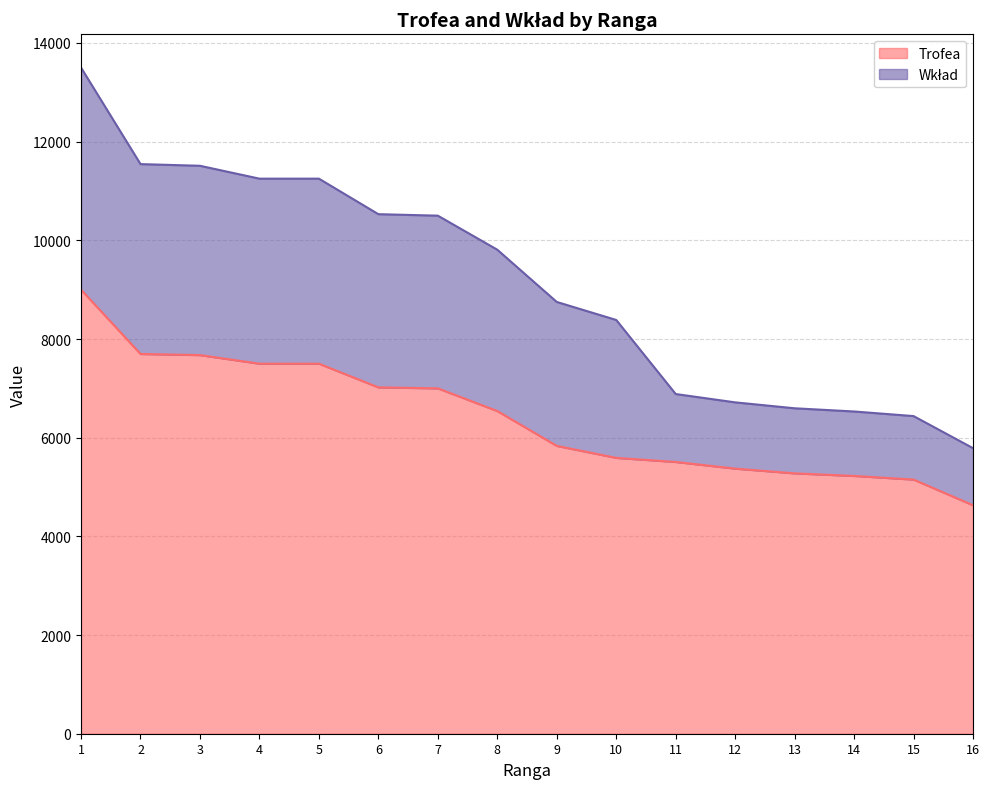

What is the difference between the maximum and minimum values in the Trofea series?

4369